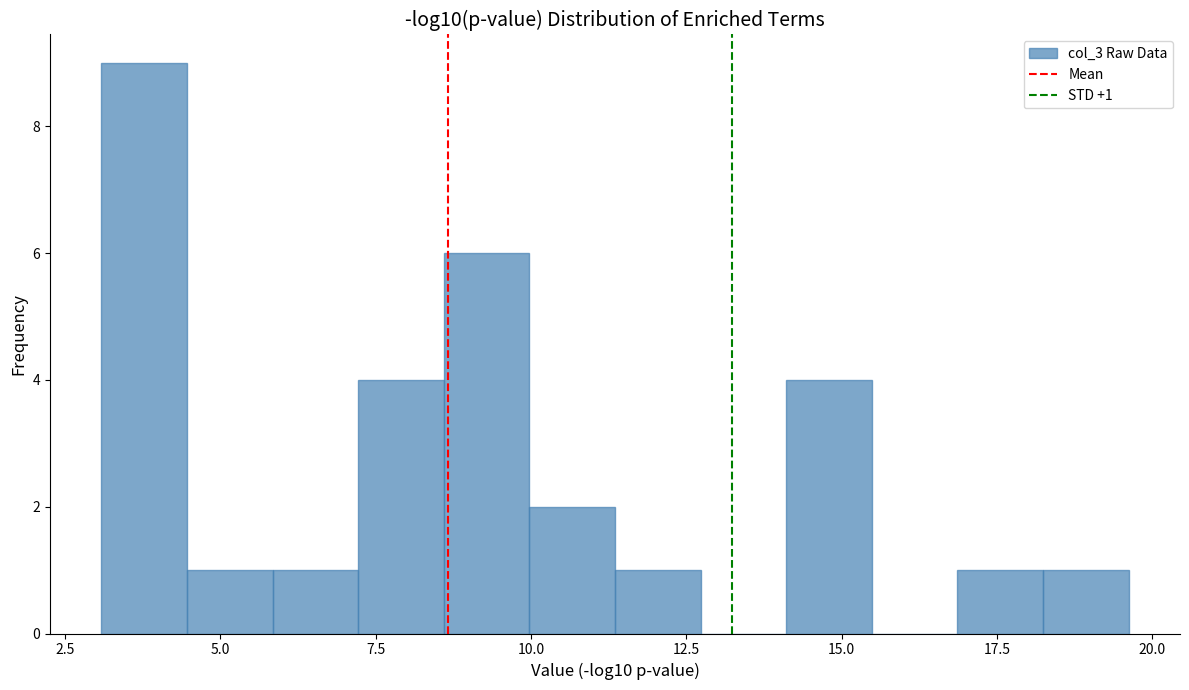

Around what value on the x-axis is the tallest bar? Give the approximate position of its centre, as read against the axis.

4.0